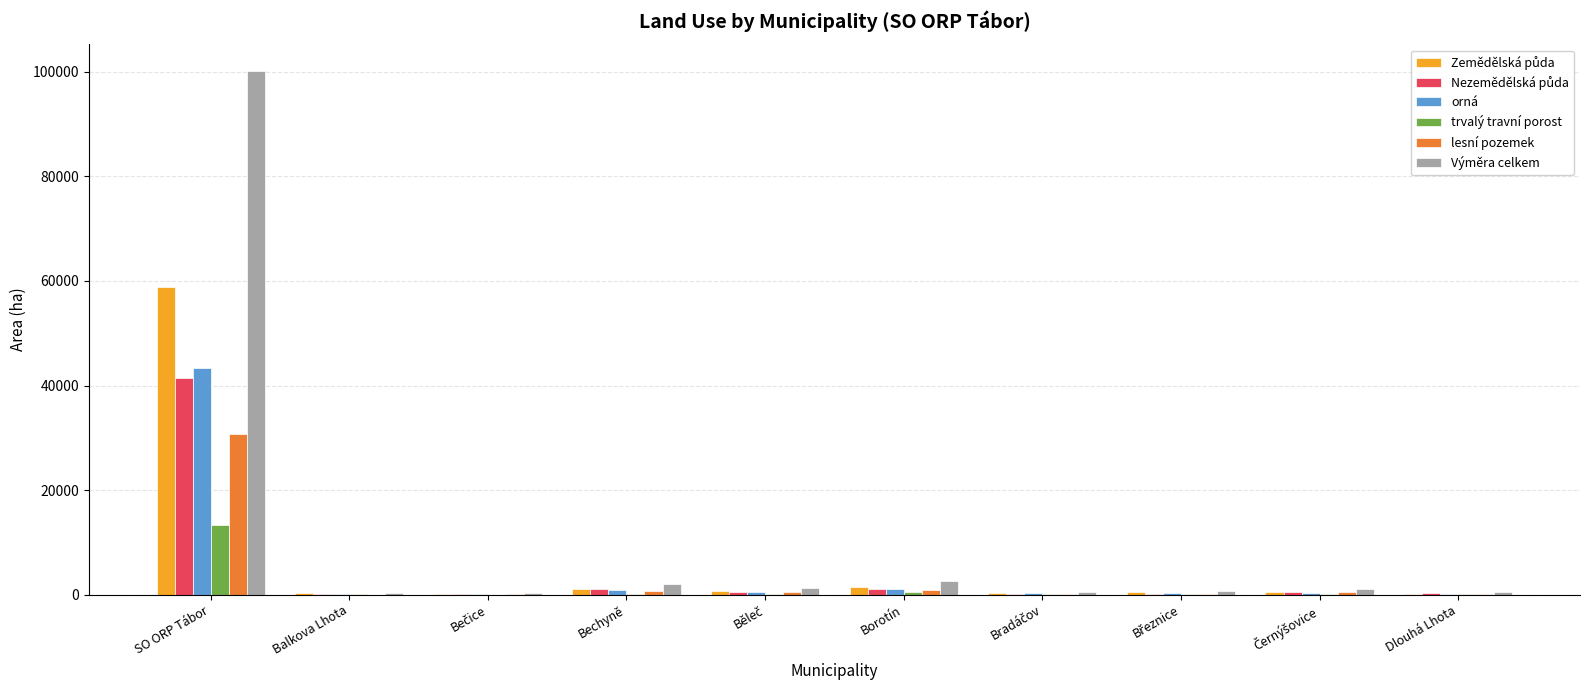

Which category has the highest value in the orná series?

SO ORP Tábor